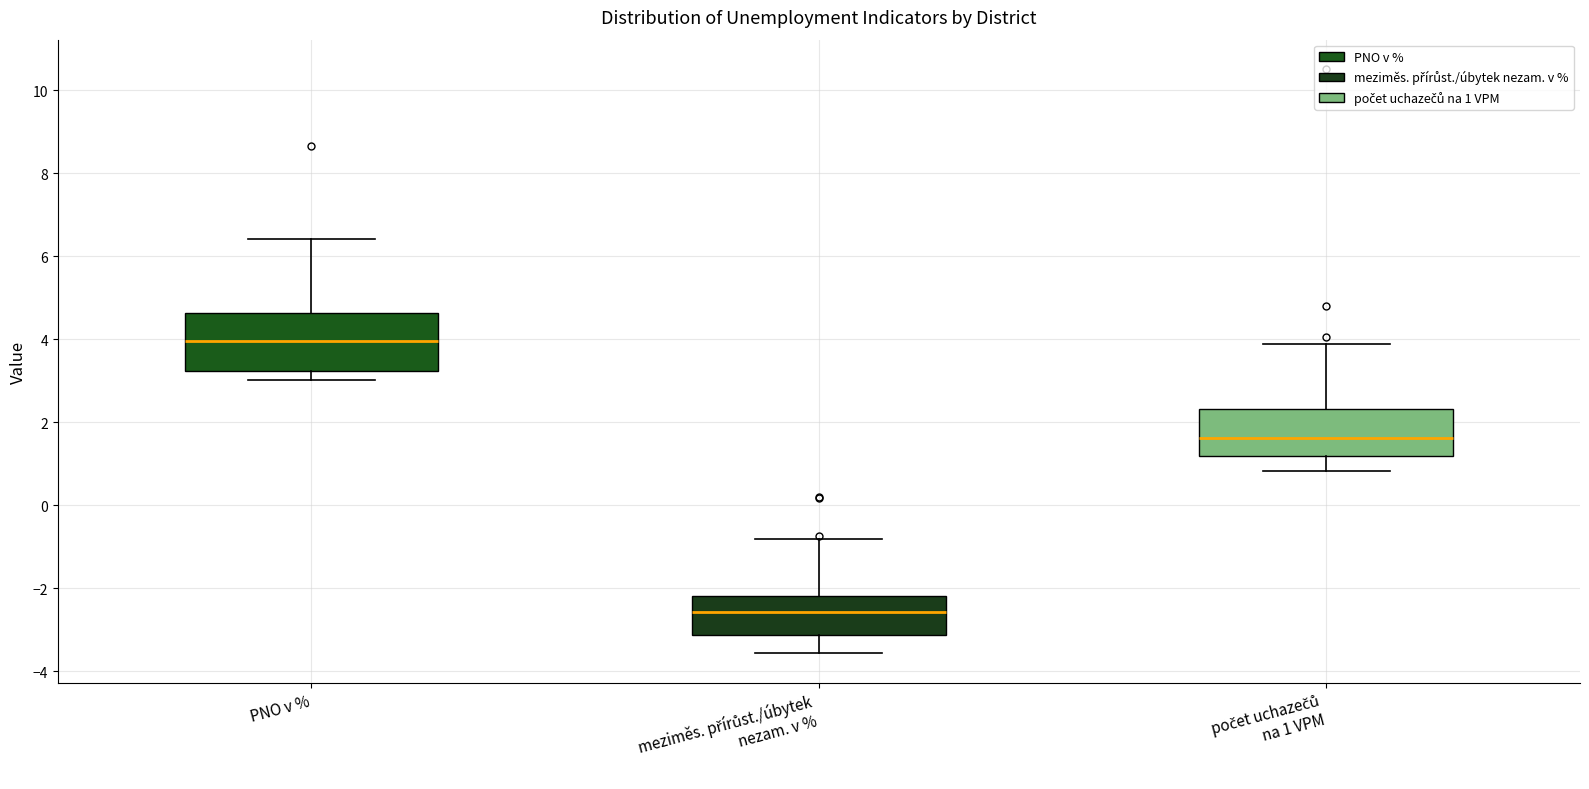

Where does the lower whisker of the box for počet uchazečů na 1 VPM end on the y-axis? The values are not printed on the chart, so give them approximately, as read against the axis.

0.8